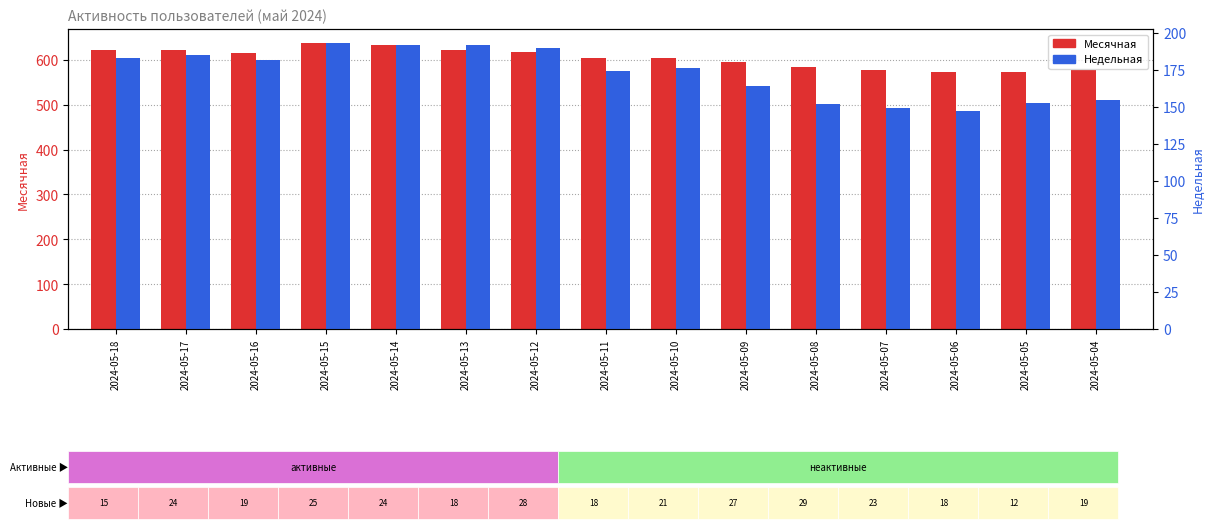

Reading left to right, list all the values displayed in this chart.

Месячная: 2024-05-18=621	2024-05-17=622	2024-05-16=615	2024-05-15=637	2024-05-14=634	2024-05-13=622	2024-05-12=617	2024-05-11=605	2024-05-10=604	2024-05-09=595	2024-05-08=584	2024-05-07=577	2024-05-06=572	2024-05-05=572	2024-05-04=578
Недельная: 2024-05-18=183	2024-05-17=185	2024-05-16=182	2024-05-15=193	2024-05-14=192	2024-05-13=192	2024-05-12=190	2024-05-11=174	2024-05-10=176	2024-05-09=164	2024-05-08=152	2024-05-07=149	2024-05-06=147	2024-05-05=153	2024-05-04=155